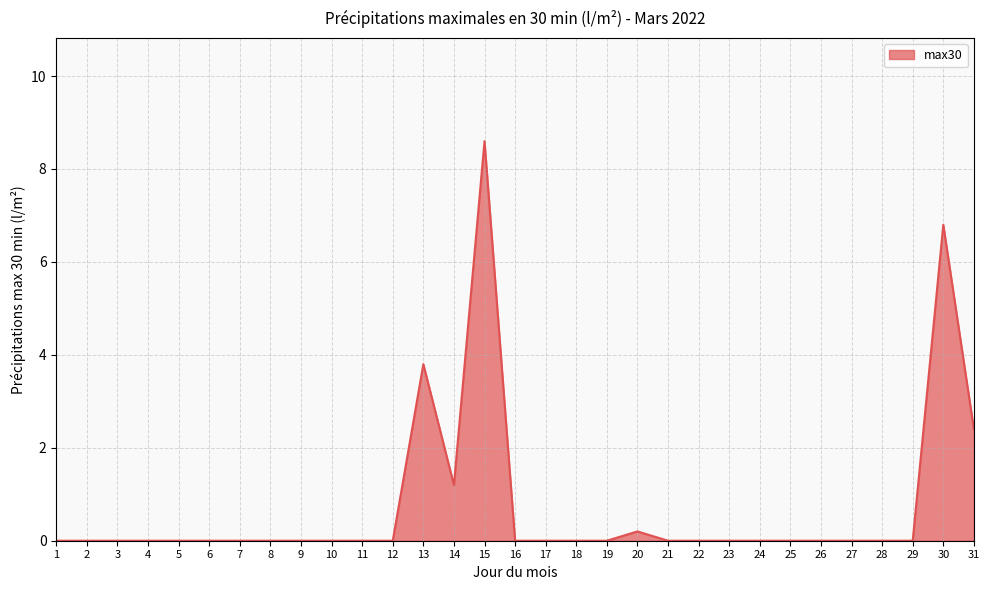

How many lines are shown in the chart?

1